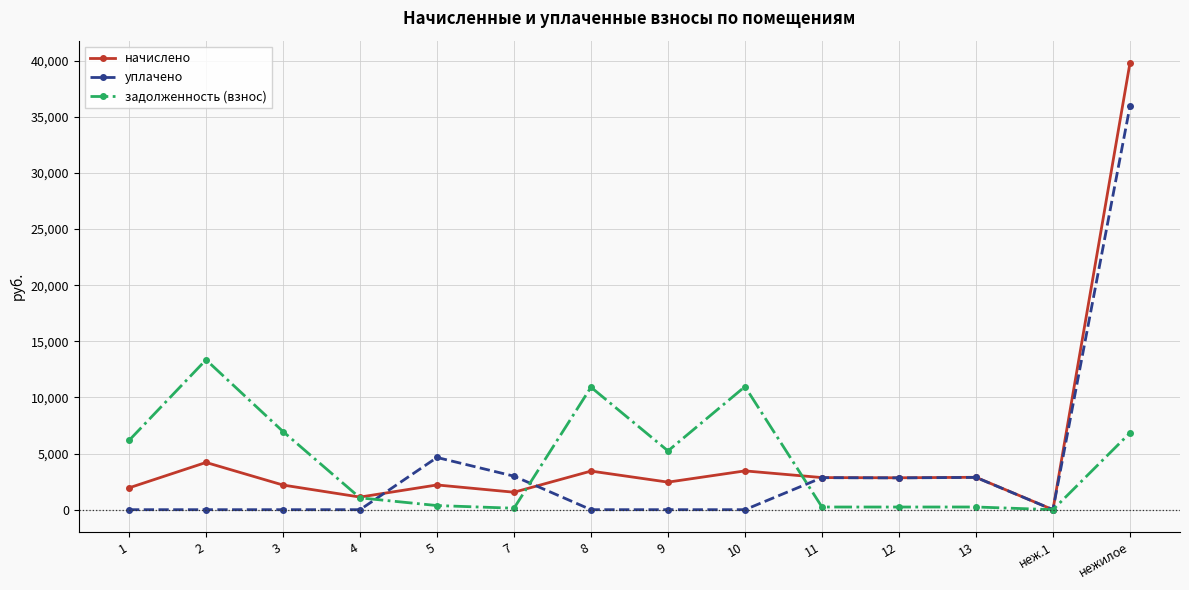

What is the label of the 1st point from the right?

нежилое